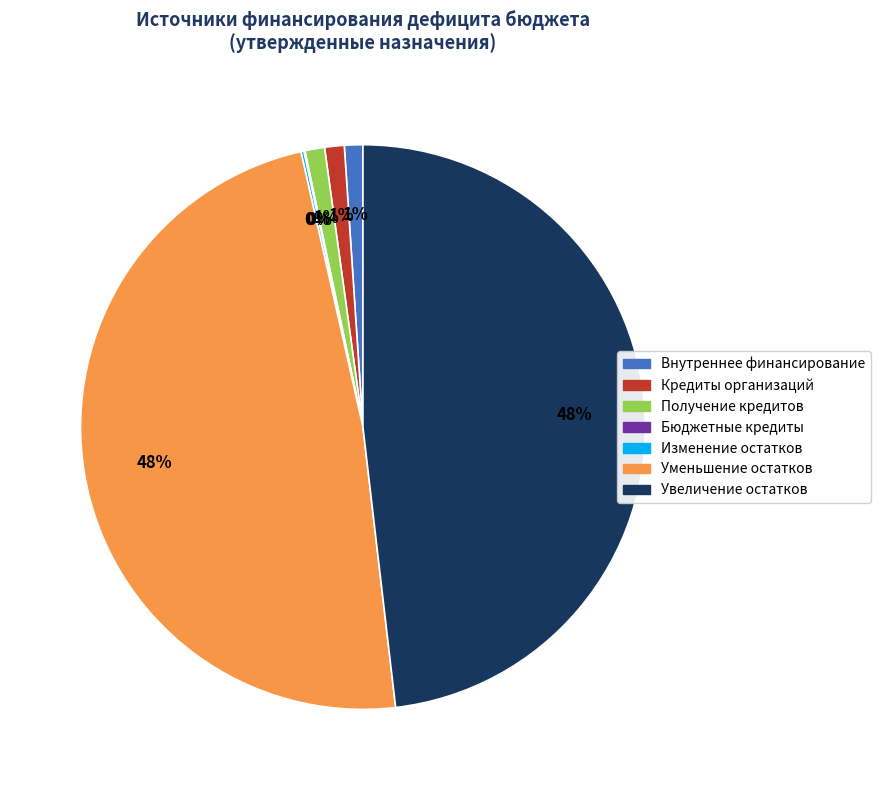

To the nearest percent, what percentage of the pie is Уменьшение остатков?

48%